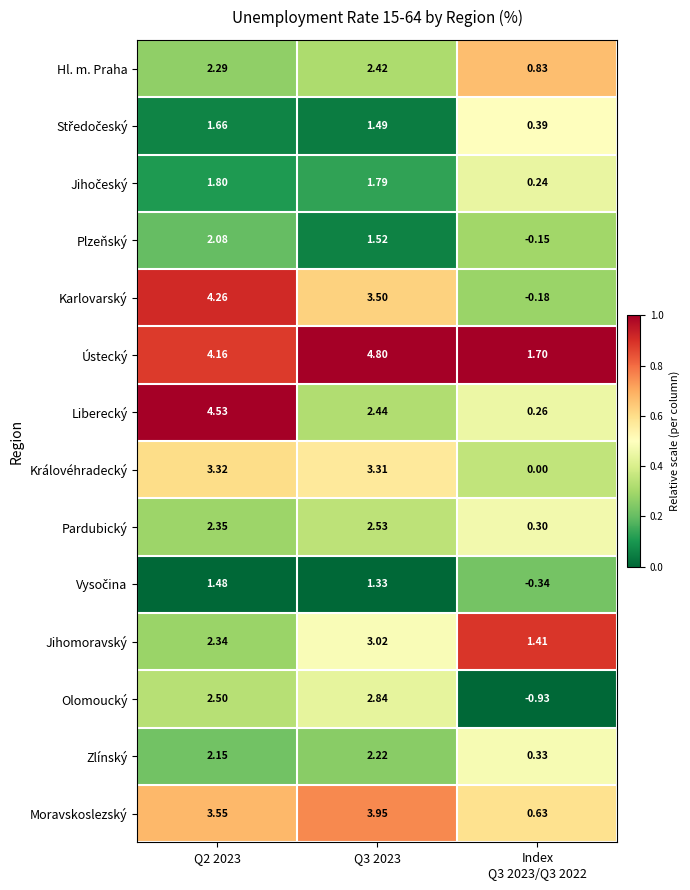

At how many categories does at least one series exceed 0?

3